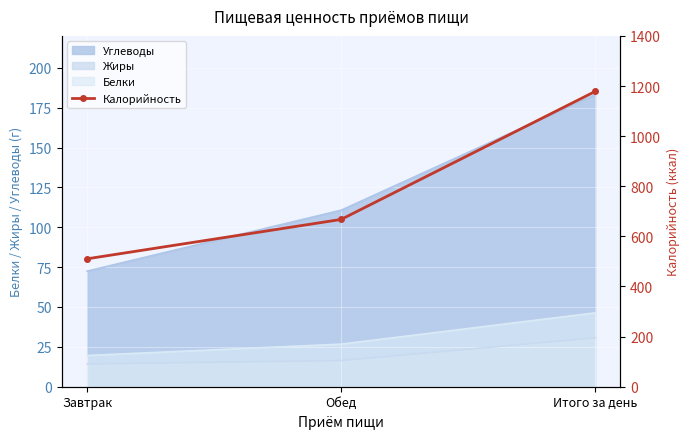

How many data points are above 667?

2